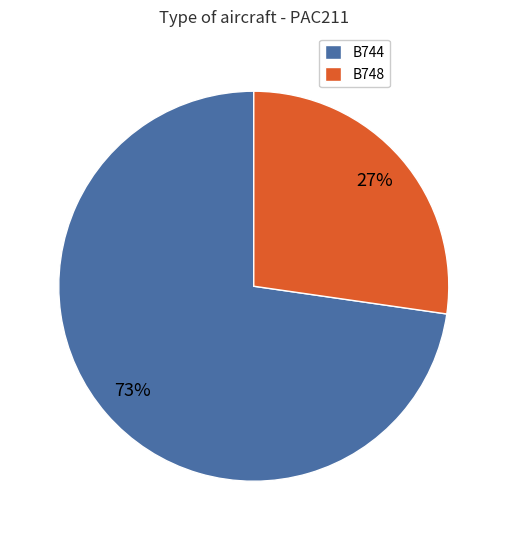

To the nearest percent, what is the average slice percentage?

50%